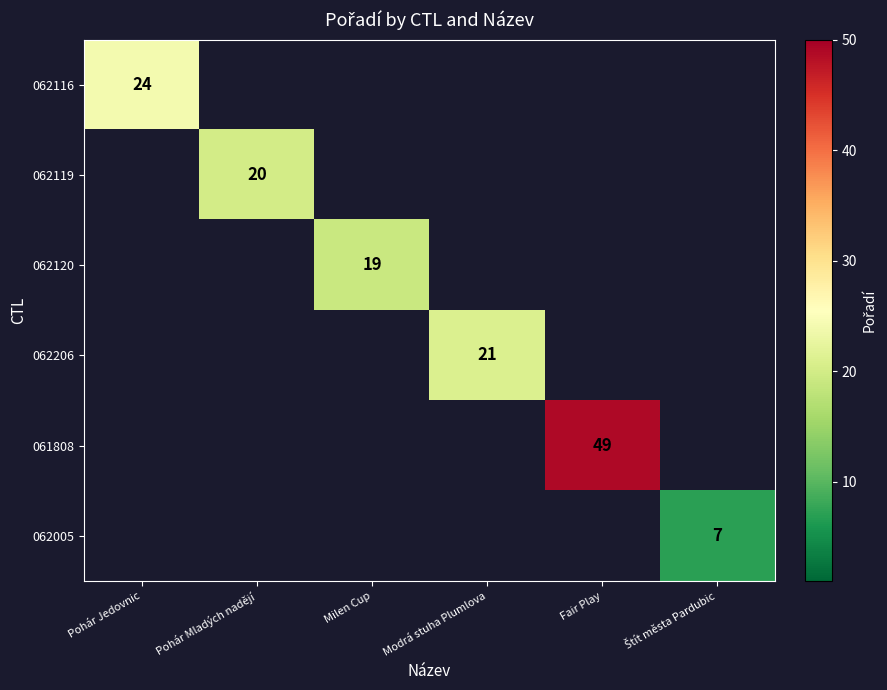

The 062206 series shows 8 at Modrá stuha Plumlova. True or false?

False